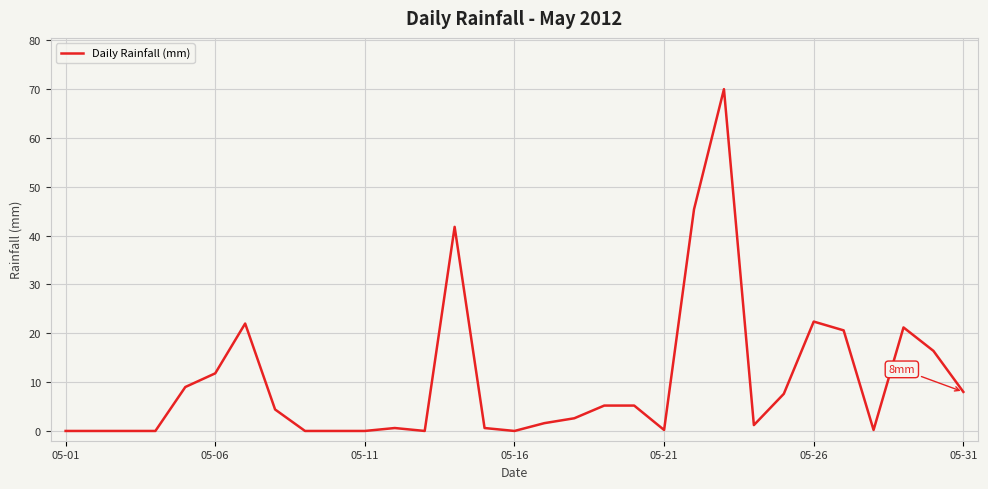

What is the difference between the maximum and minimum values?

70.0